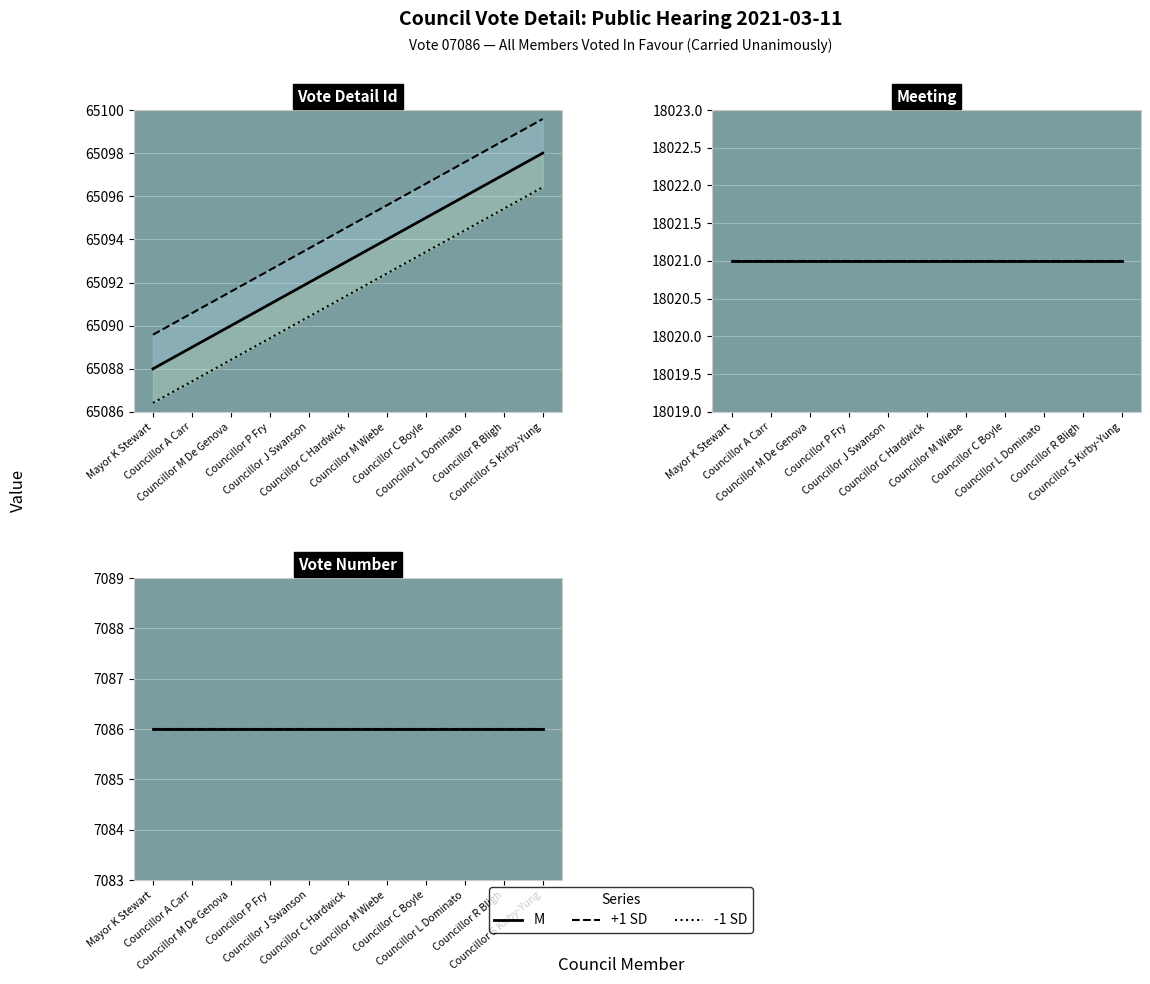

List the series in order of their overall mean, lowest first.

Vote Number, Meeting, Vote Detail Id